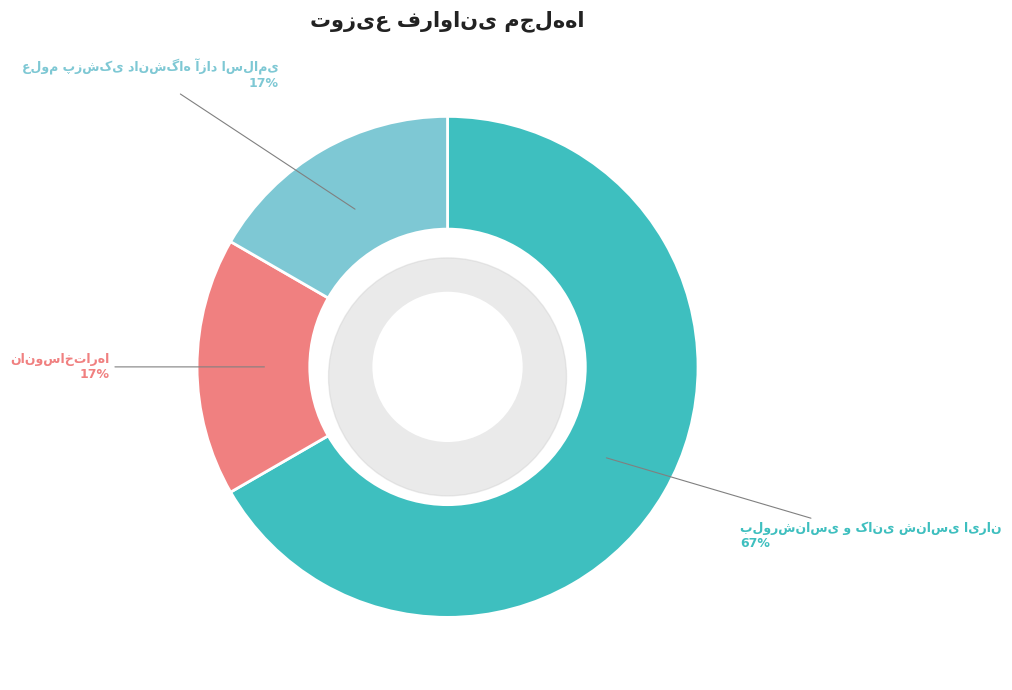

What is the largest slice in the pie chart?

بلورشناسی و کانی شناسی ایران